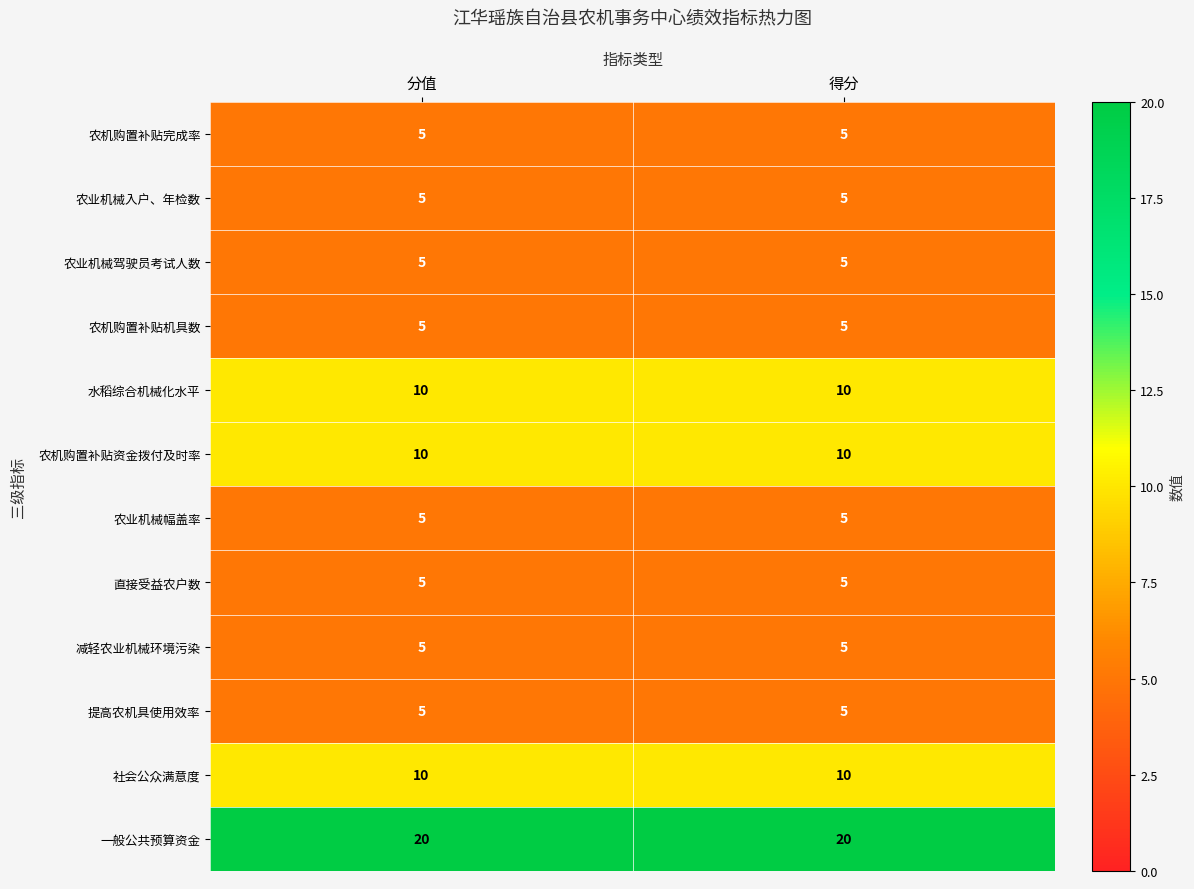

The value of 提高农机具使用效率 at 分值 is 2. True or false?

False